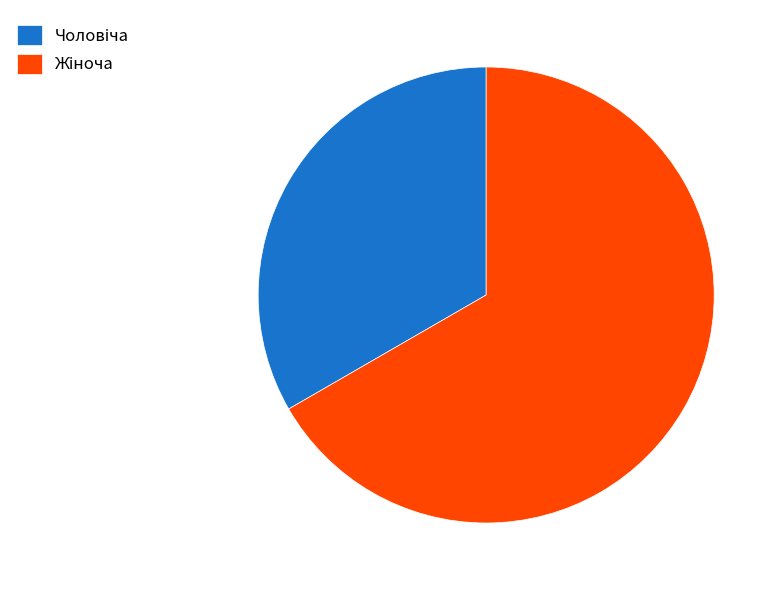

Is there a majority slice in this chart?

Yes